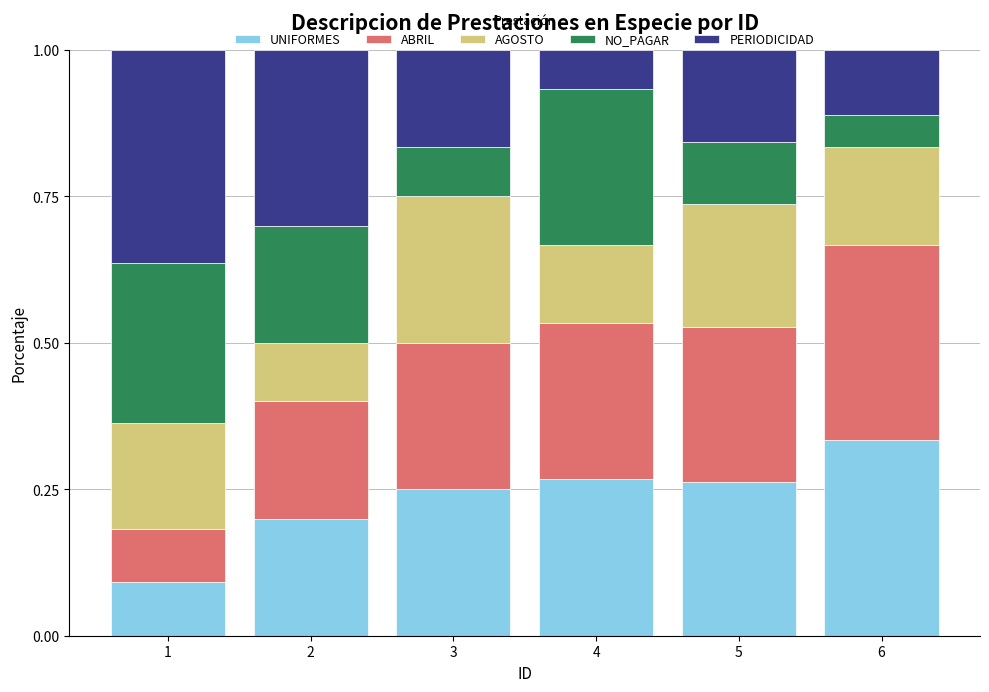

The UNIFORMES series shows 0.5 at 6. True or false?

False